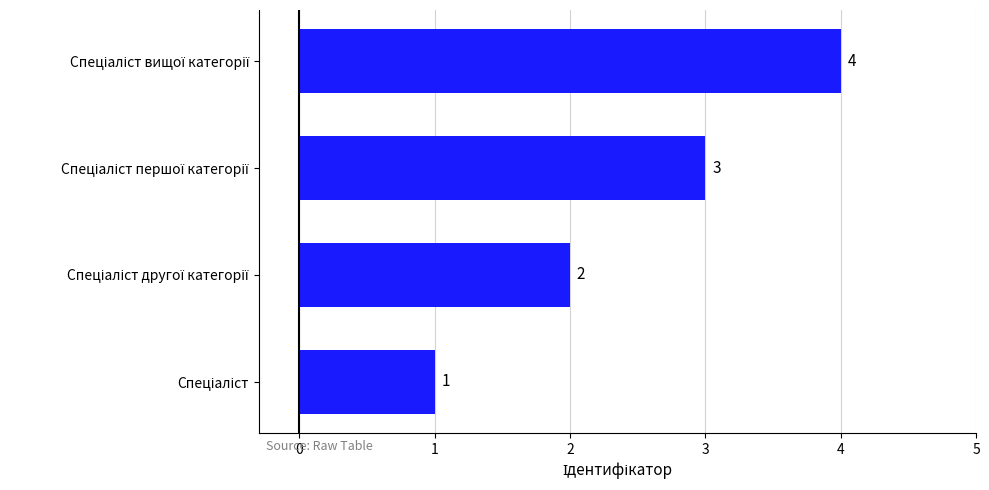

Count the values in the range 2 to 4.

3